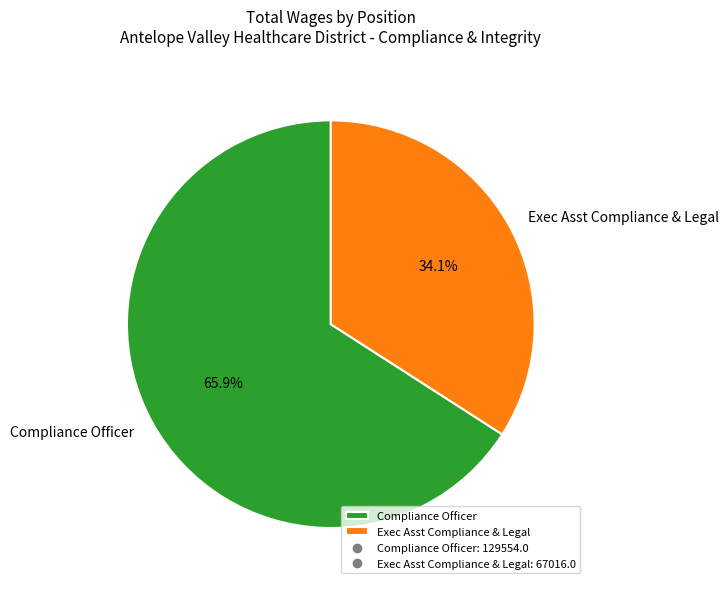

How many slices are in this pie chart?

2